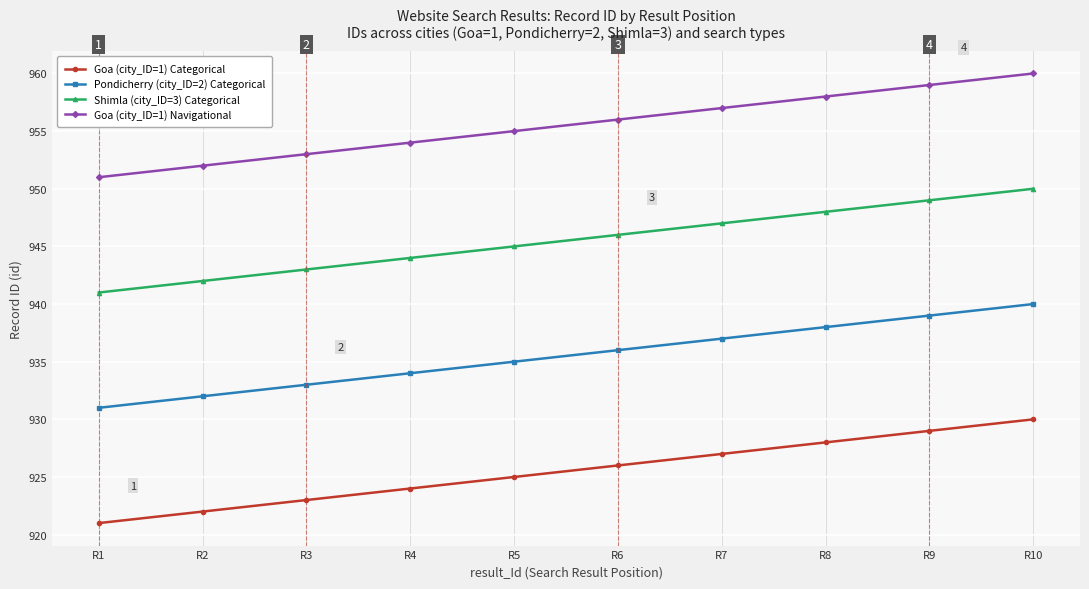

How many distinct data groups are displayed?

4